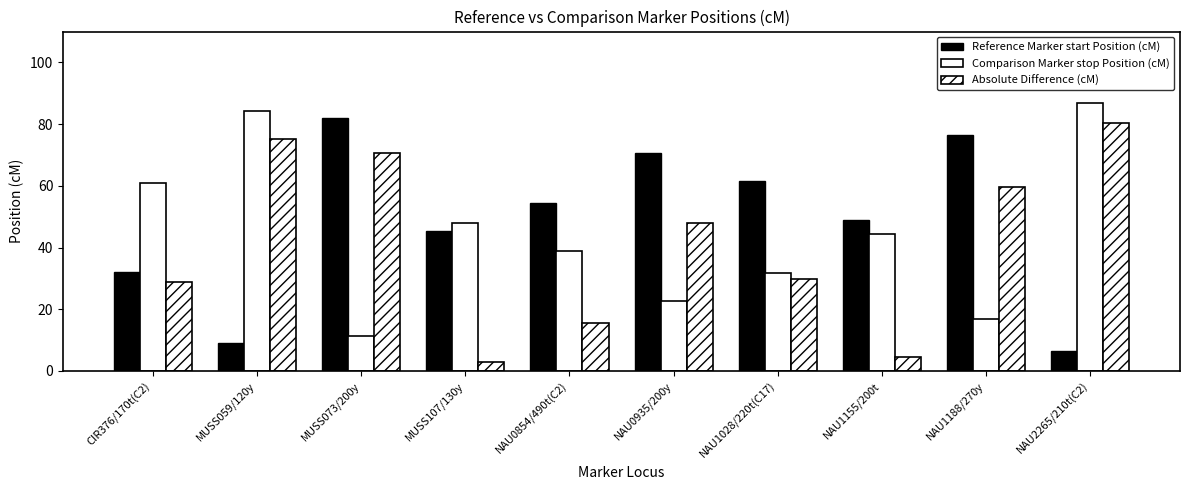

What is the difference between the second highest and second lowest values in the Absolute Difference (cM) series?

70.7